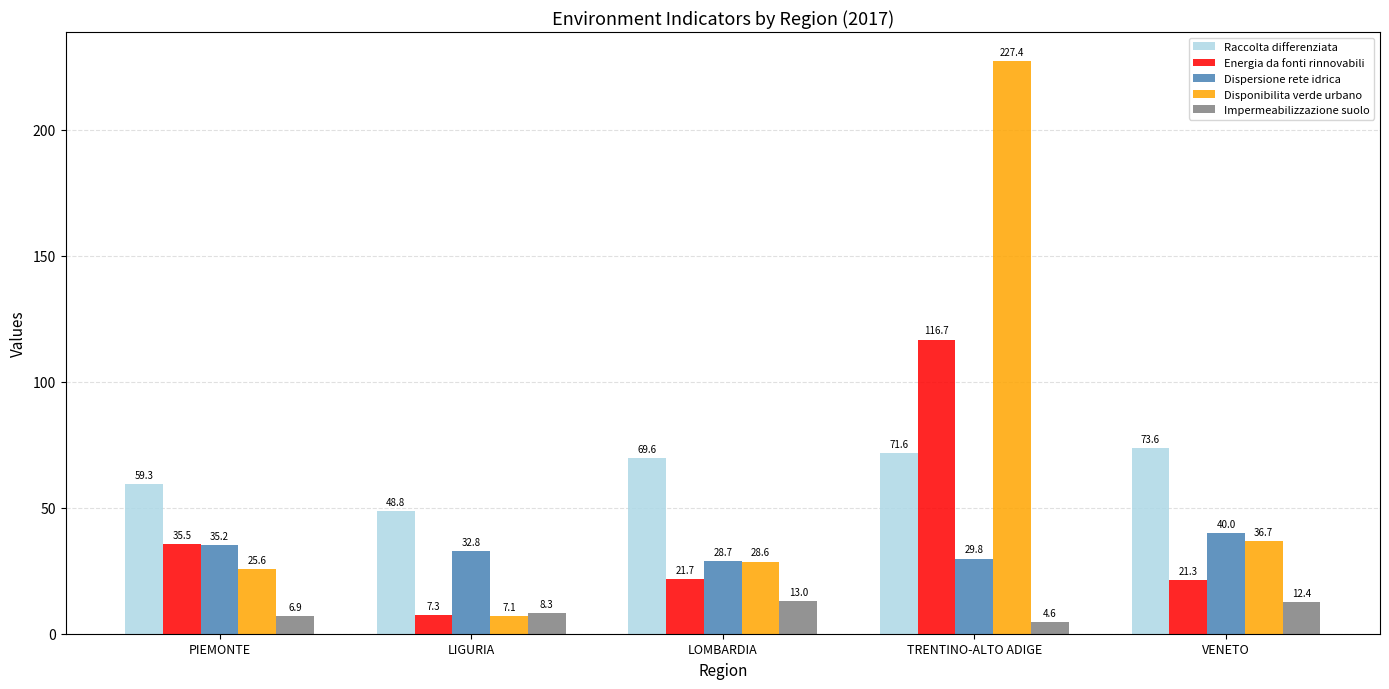

Rank the categories by Disponibilita verde urbano value from highest to lowest.

TRENTINO-ALTO ADIGE, VENETO, LOMBARDIA, PIEMONTE, LIGURIA